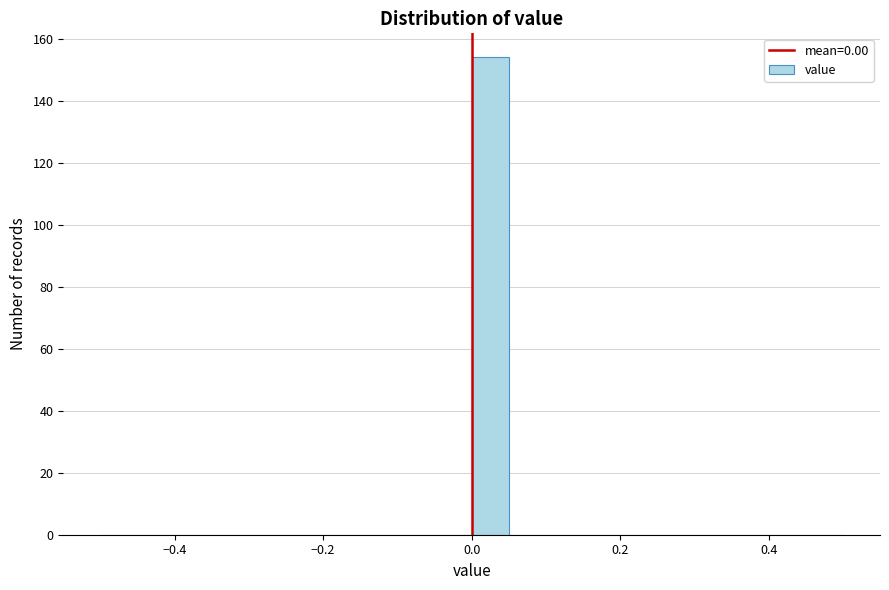

Around what value on the x-axis is the tallest bar? Give the approximate position of its centre, as read against the axis.

0.02